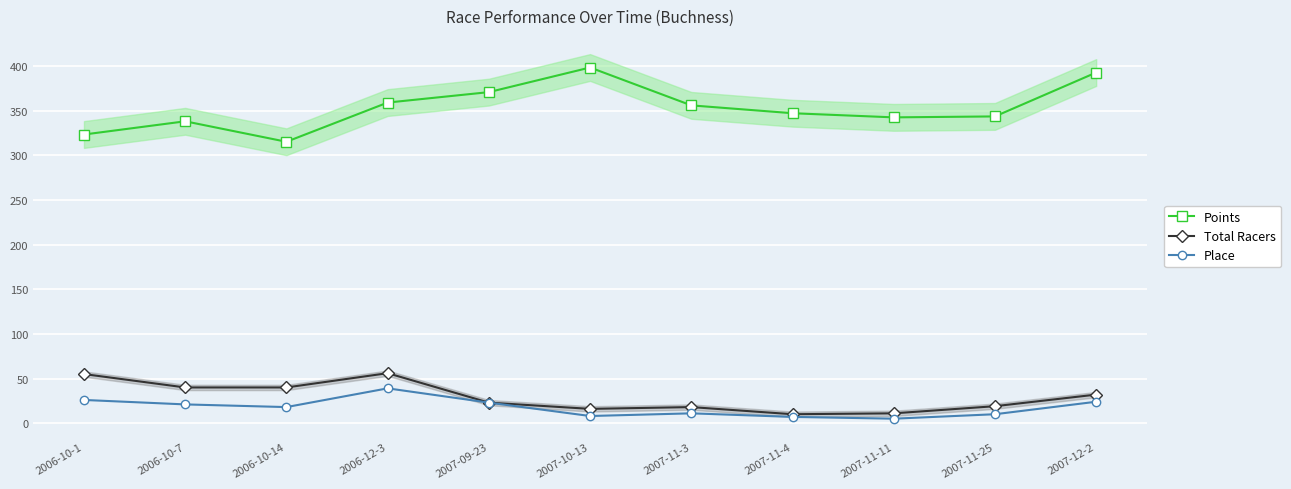

Which series has the largest range (max minus min)?

Points